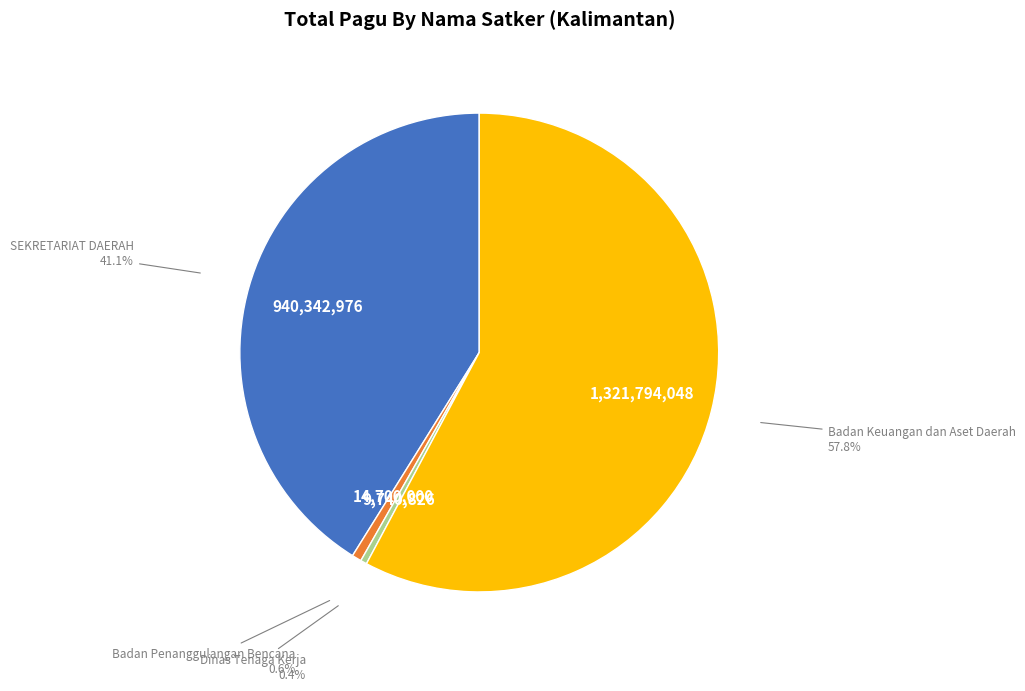

Between Badan Penanggulangan Bencana and Badan Keuangan dan Aset Daerah, which is larger?

Badan Keuangan dan Aset Daerah